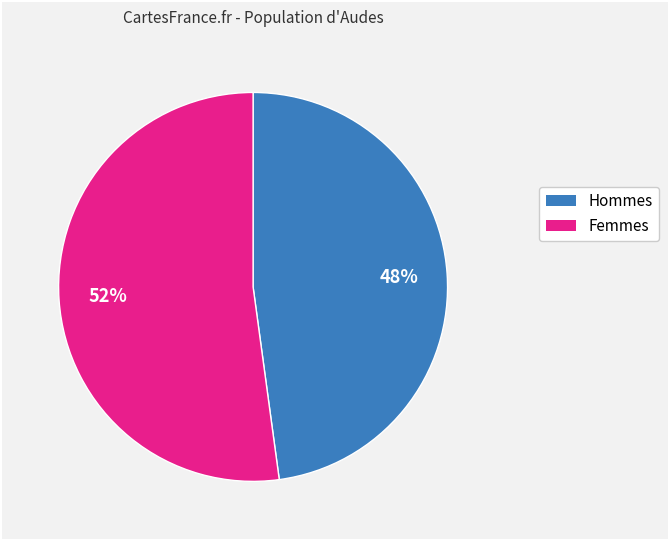

To the nearest percent, what is the difference between the largest and smallest slice percentages?

4%